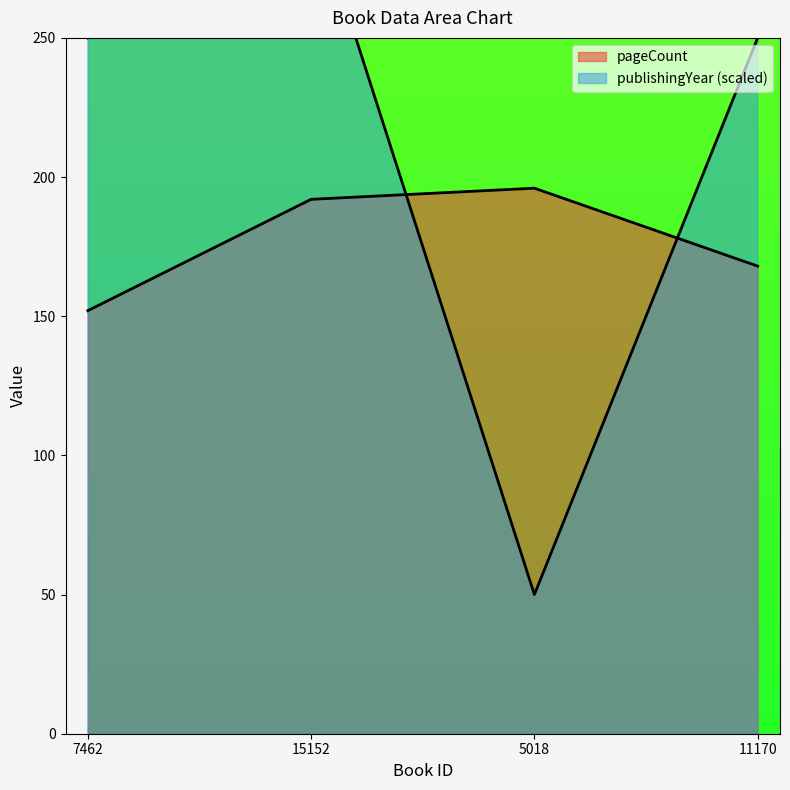

Rank the series at 11170 from highest to lowest value.

publishingYear, pageCount